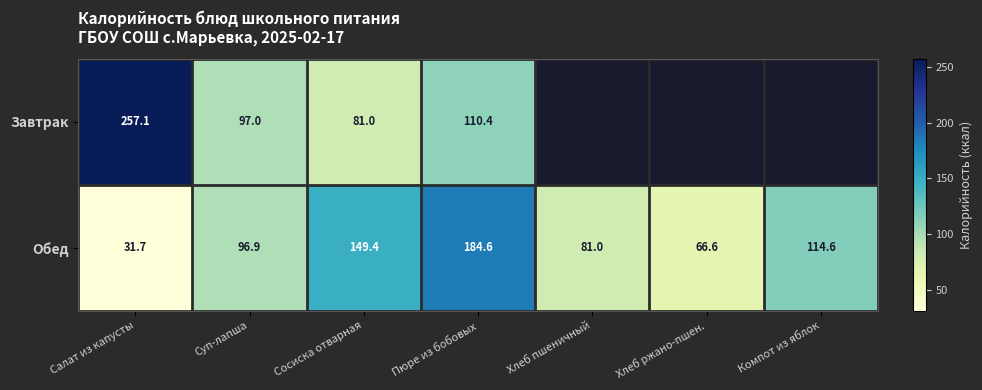

What is the sum of the Обед values at Хлеб пшеничный and Пюре из бобовых?

265.6